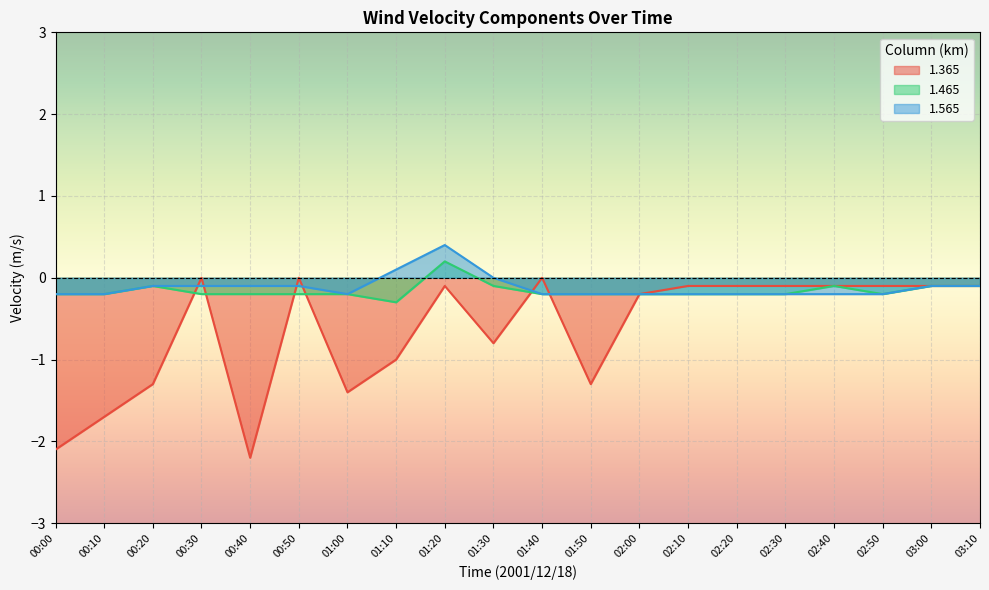

Which has a higher value, 00:20 or 03:00?

03:00